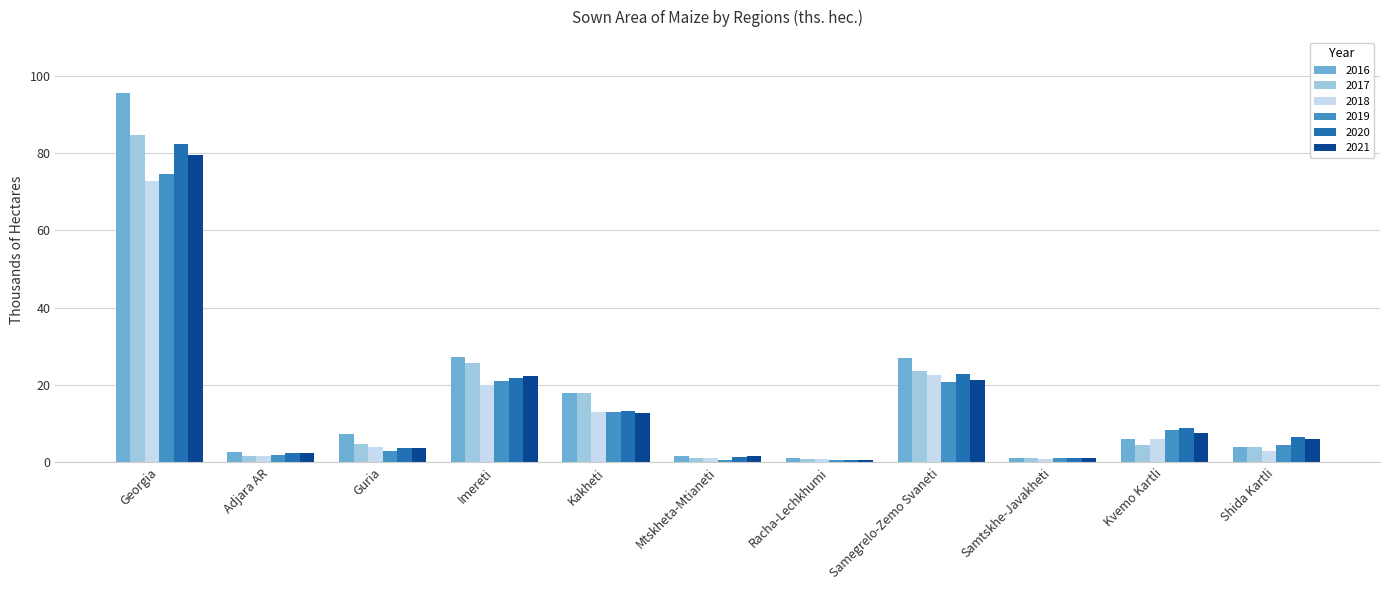

What is the maximum value for 2020?

82.4